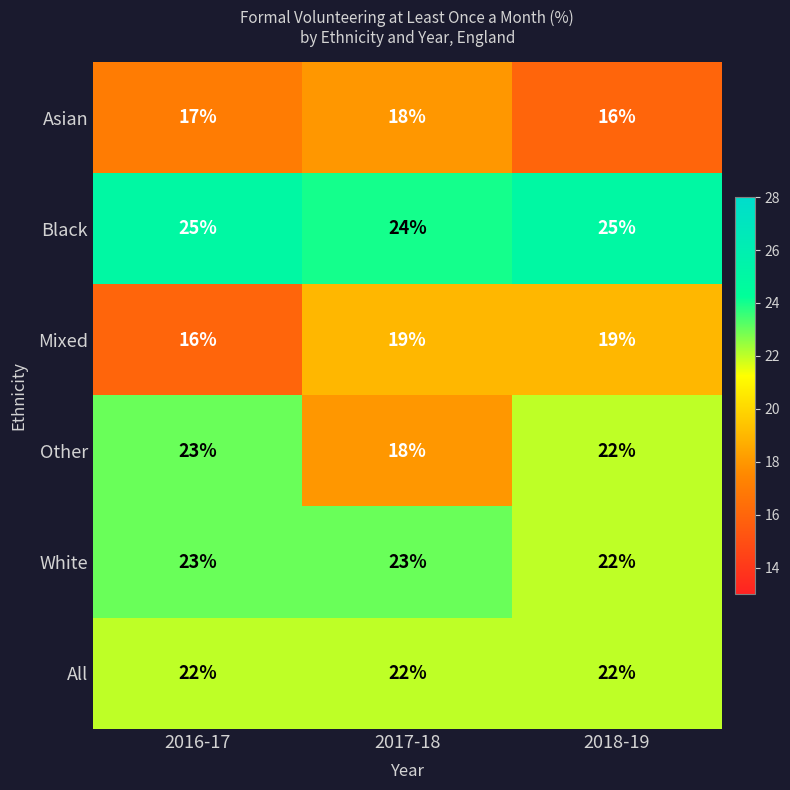

At which label is Asian closest to 17?

2016-17